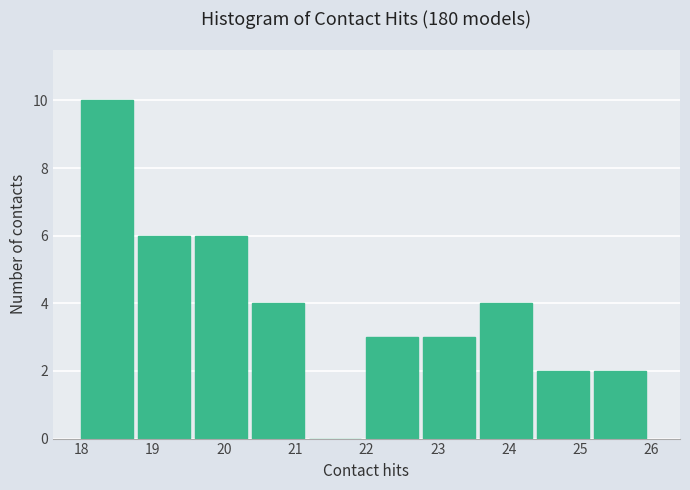

Reading left to right, transcribe this chart: for each bar, give the range it covers on the x-axis and its height. The values are not printed on the chart, so give them approximately, as read against the axis.

18.0 to 18.8: 10
18.8 to 19.6: 6
19.6 to 20.4: 6
20.4 to 21.2: 4
21.2 to 22.0: 0
22.0 to 22.8: 3
22.8 to 23.6: 3
23.6 to 24.4: 4
24.4 to 25.2: 2
25.2 to 26.0: 2